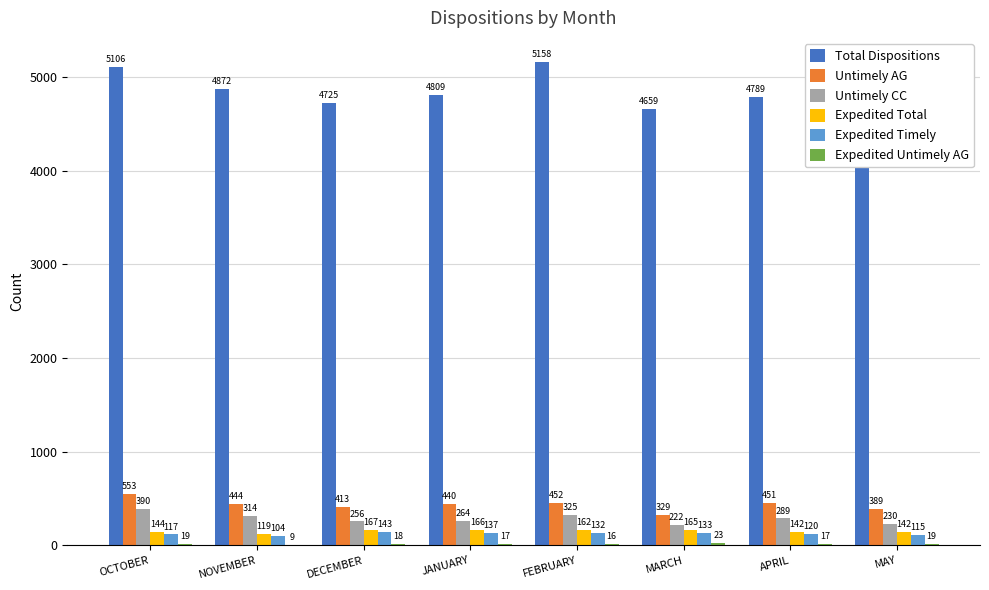

Between JANUARY and MARCH, which series saw the biggest shift?

Total Dispositions